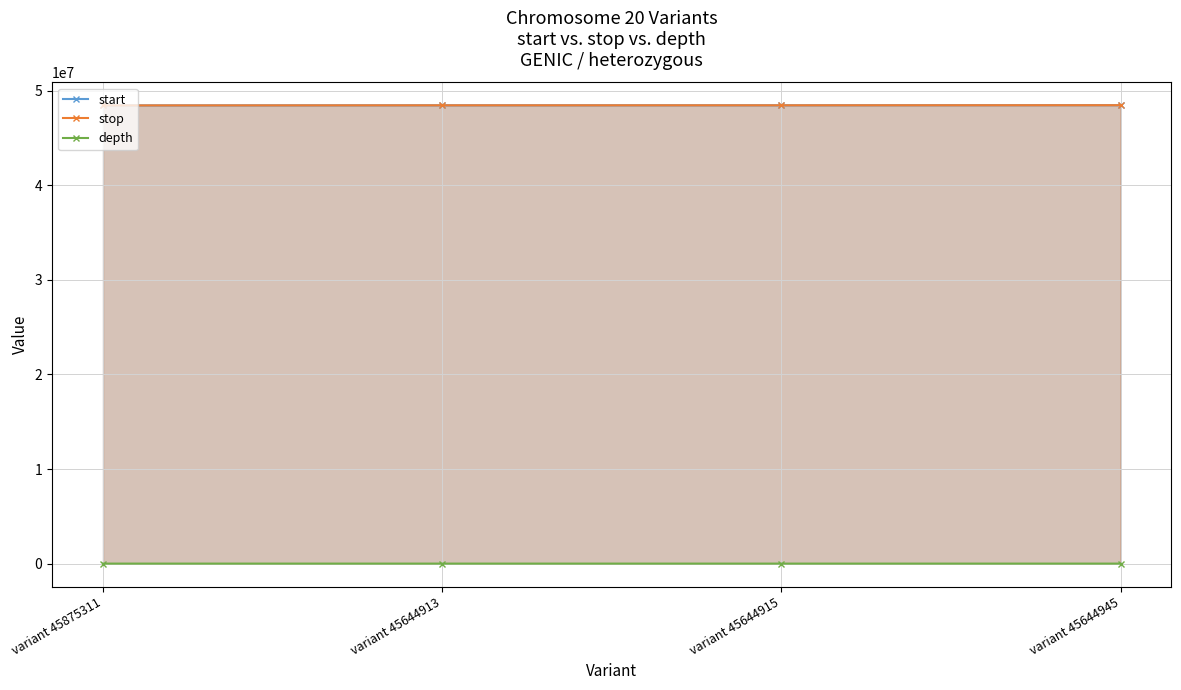

Does the chart have visible grid lines?

Yes